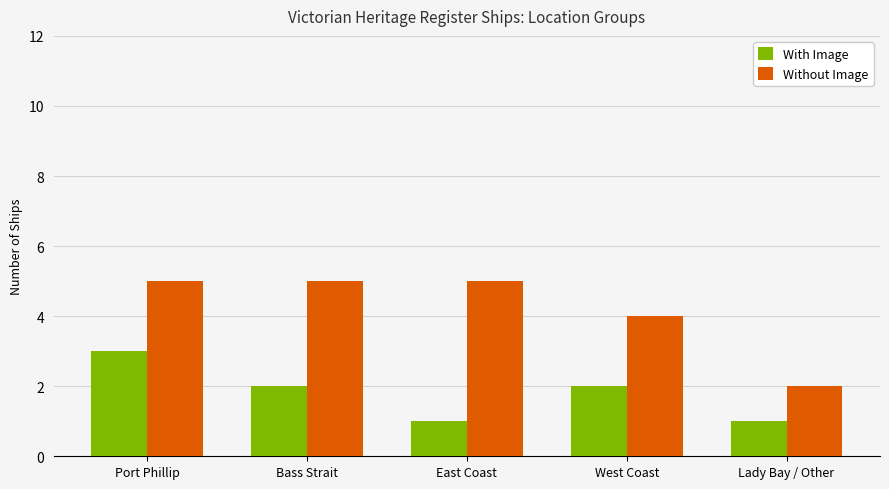

Rank the series at East Coast from lowest to highest value.

With Image, Without Image